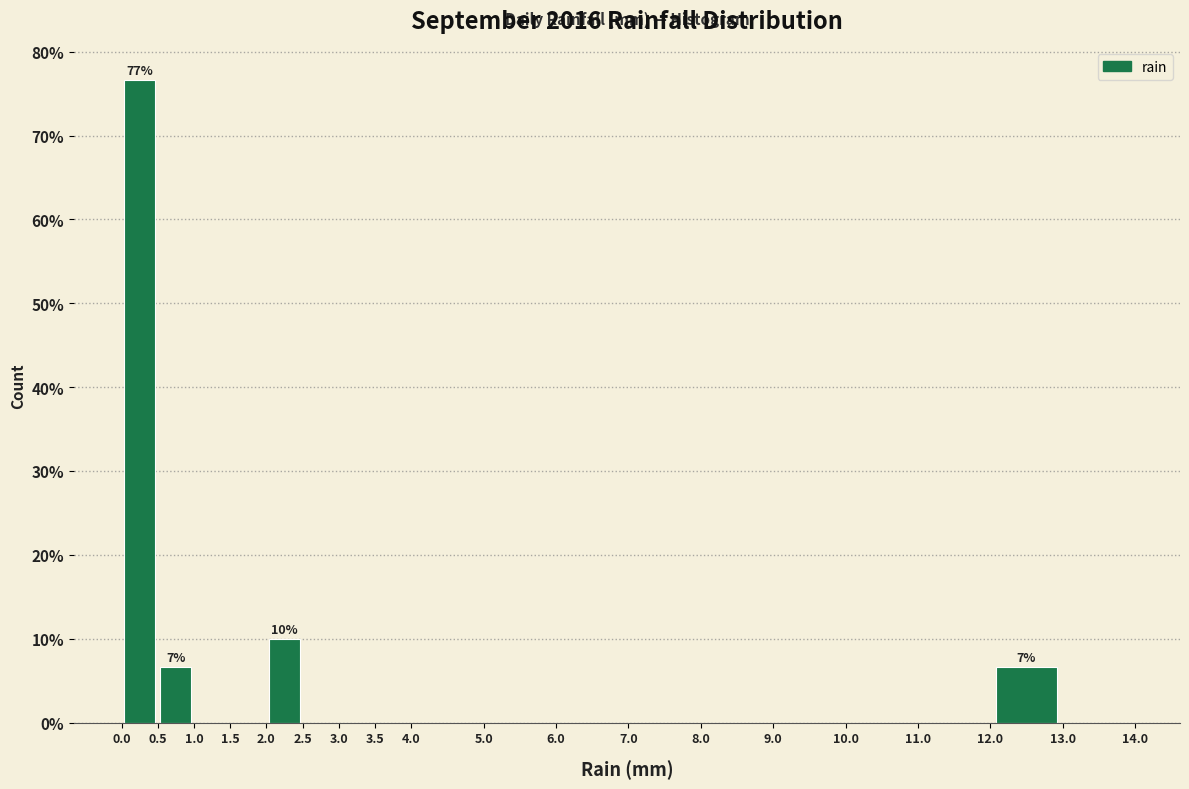

Which range on the x-axis has the tallest bar?

0.0 to 0.5